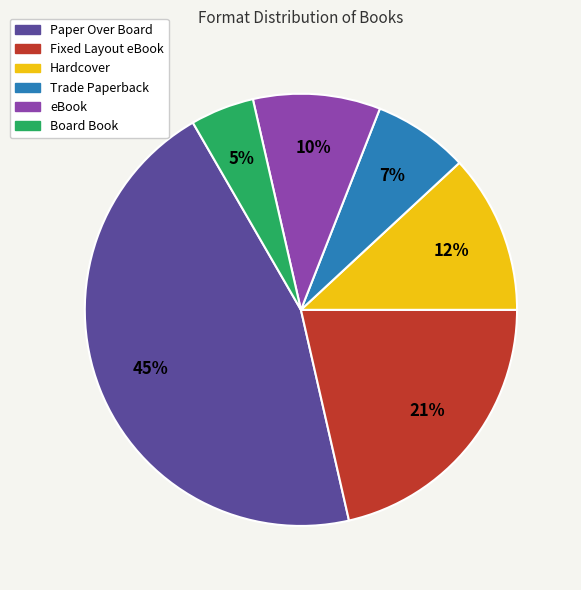

Do Board Book and Hardcover together represent more than half of the pie?

No